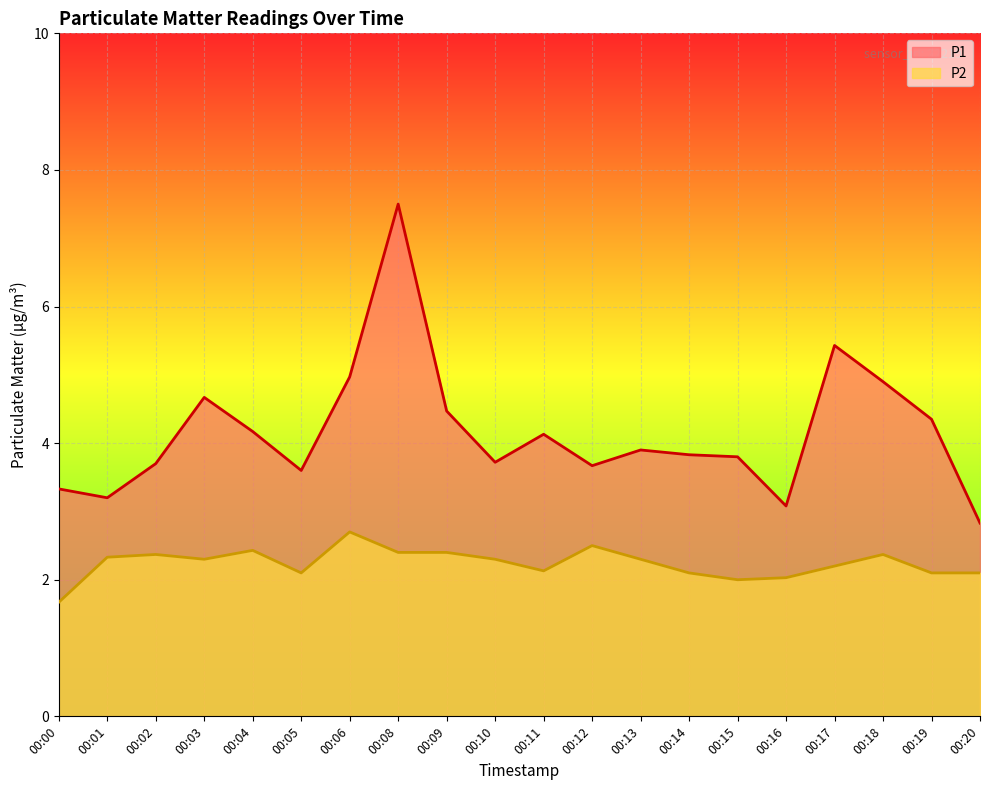

Rank the series by their average value, from highest to lowest.

P1, P2